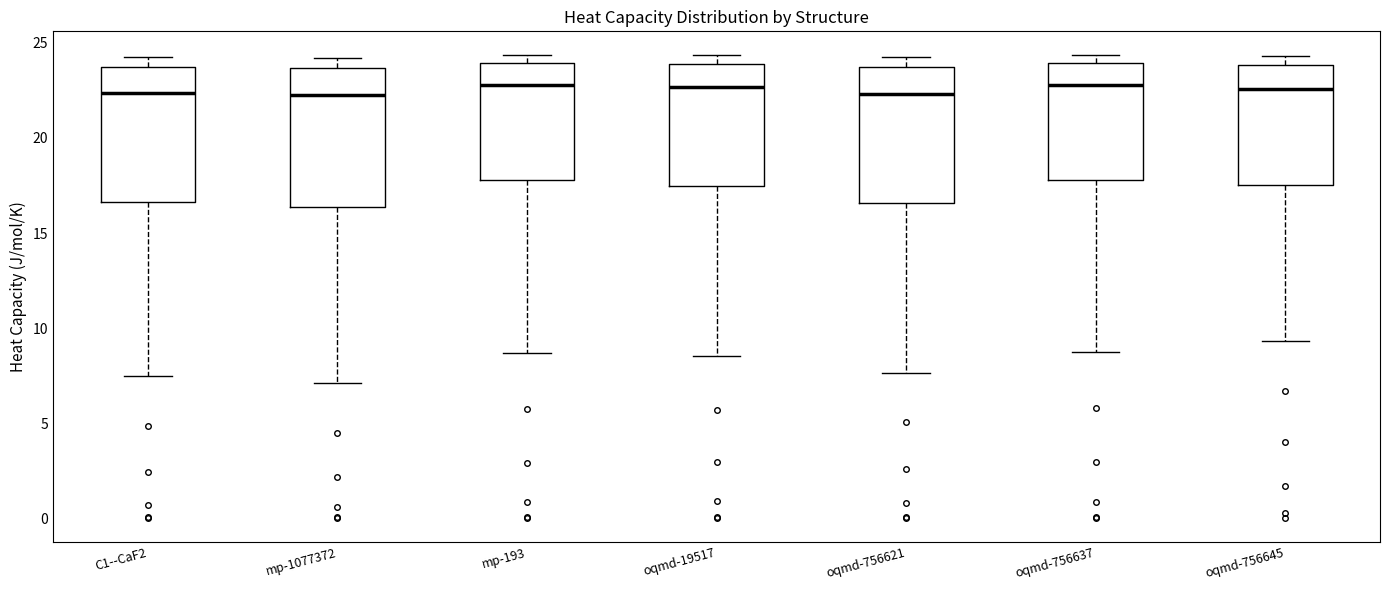

Reading left to right, transcribe this box plot: for each box, give where its median line is, the range the box spans, and where its two whiskers end, as read against the y-axis. The values are not printed on the chart, so give them approximately, as read against the axis.

C1--CaF2: median 22.5, box 16.5 to 23.5, whiskers 7.5 to 24.5
mp-1077372: median 22.0, box 16.5 to 23.5, whiskers 7.0 to 24.0
mp-193: median 23.0, box 18.0 to 24.0, whiskers 8.5 to 24.5
oqmd-19517: median 22.5, box 17.5 to 24.0, whiskers 8.5 to 24.5
oqmd-756621: median 22.5, box 16.5 to 23.5, whiskers 7.5 to 24.0
oqmd-756637: median 23.0, box 18.0 to 24.0, whiskers 8.5 to 24.5
oqmd-756645: median 22.5, box 17.5 to 24.0, whiskers 9.5 to 24.5